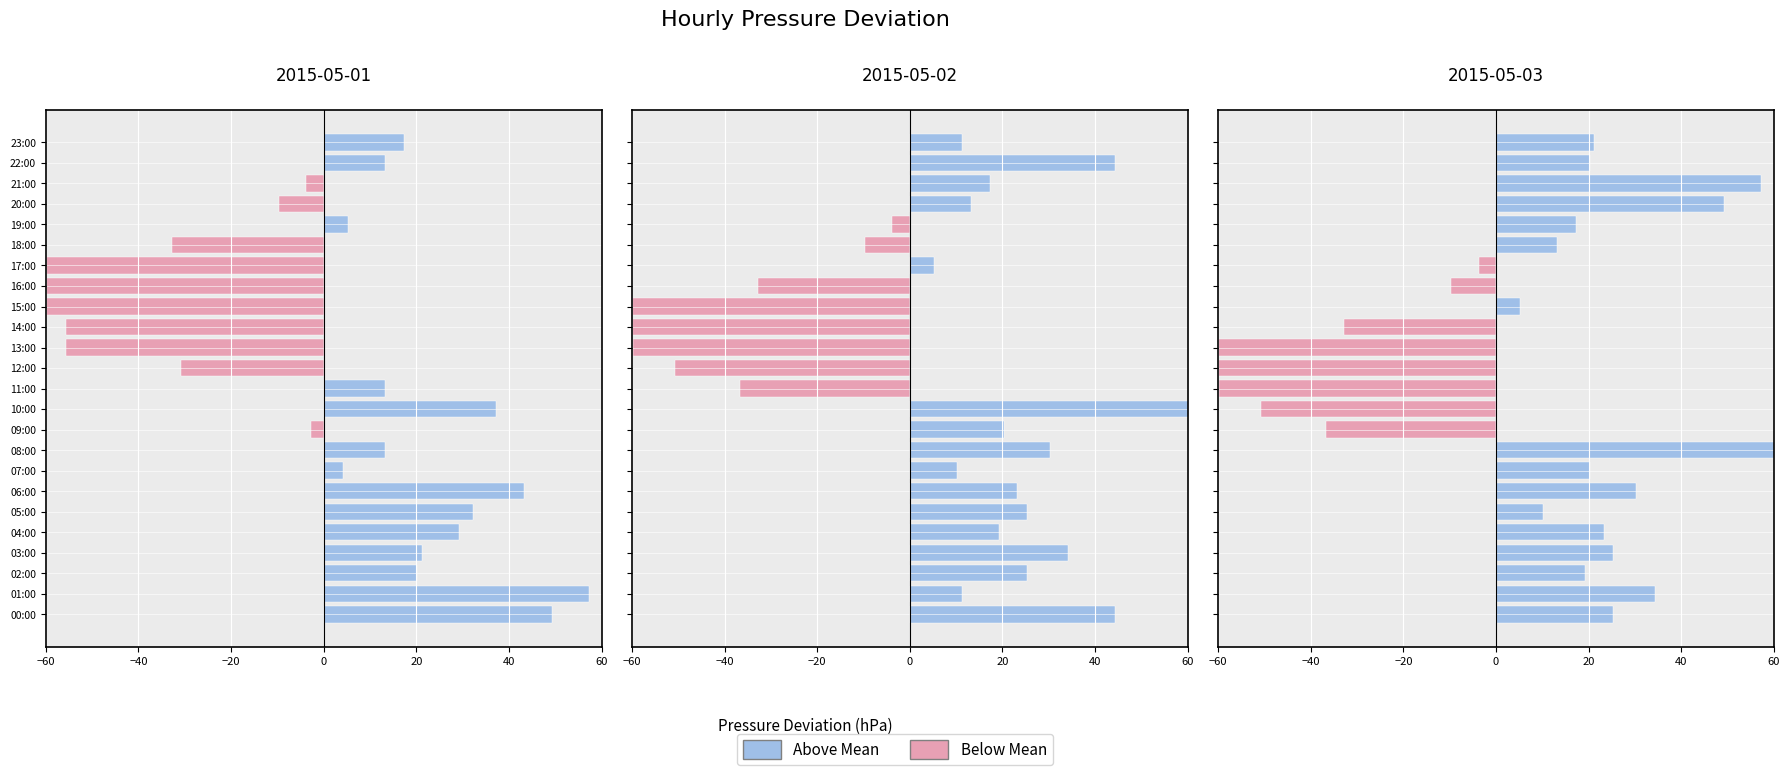

Rank the series by their maximum value, from lowest to highest.

Below Mean, Above Mean